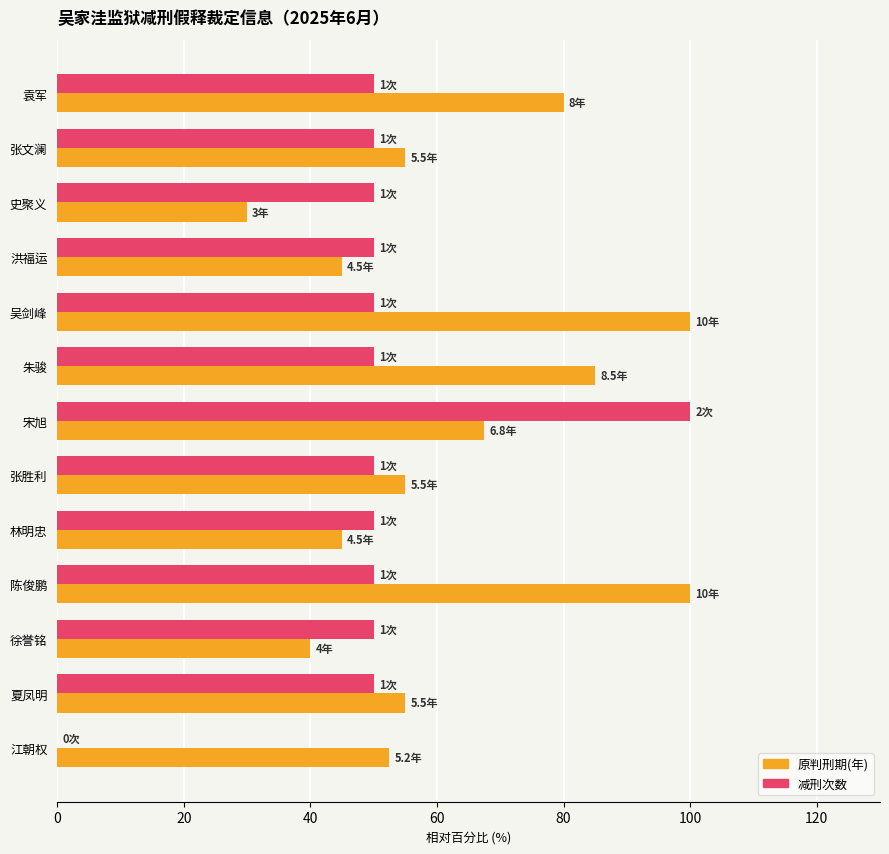

What is the maximum value for 原判刑期(年)?

100.0